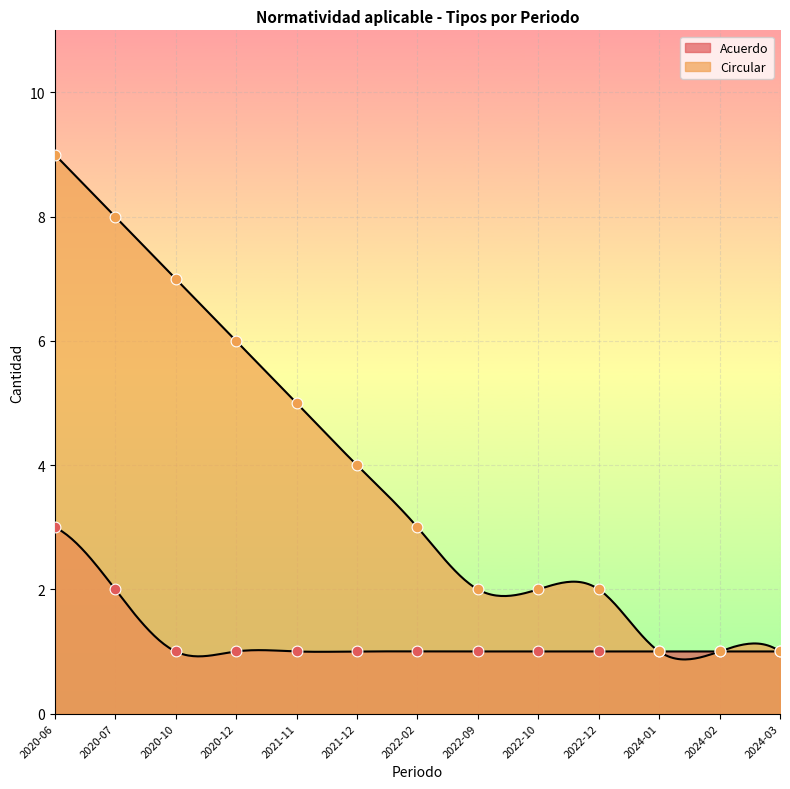

What are all the series names shown in the legend?

Acuerdo, Circular